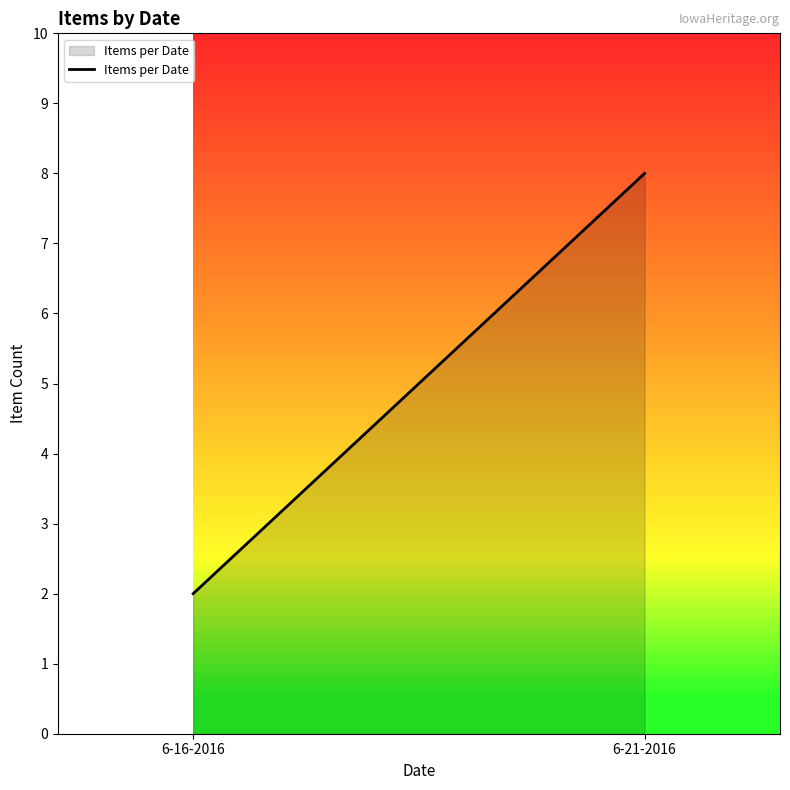

Which category has the highest value across all series?

6-21-2016